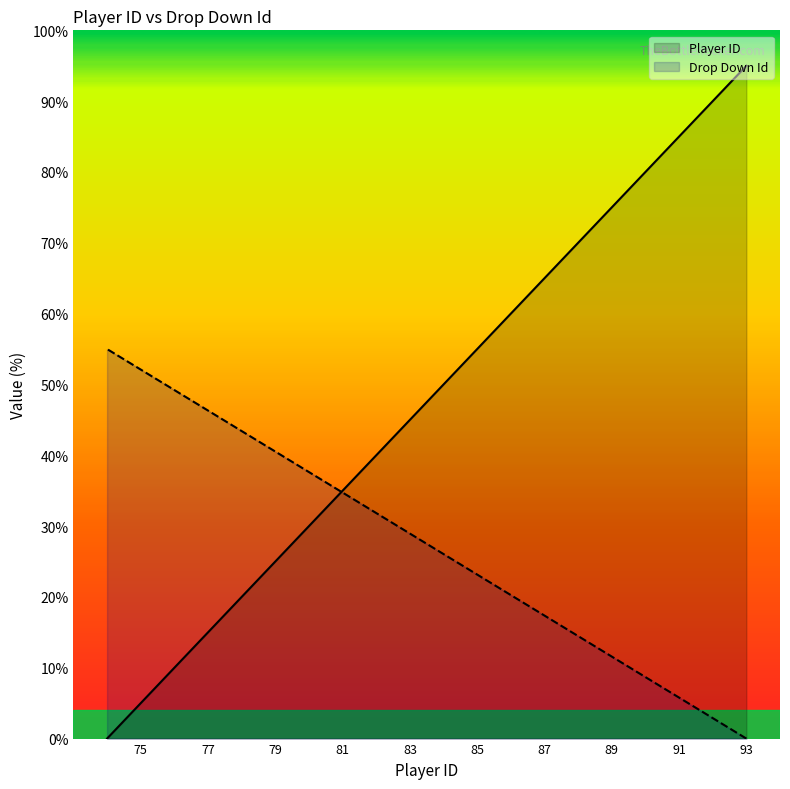

Which series has the largest range (max minus min)?

Player ID